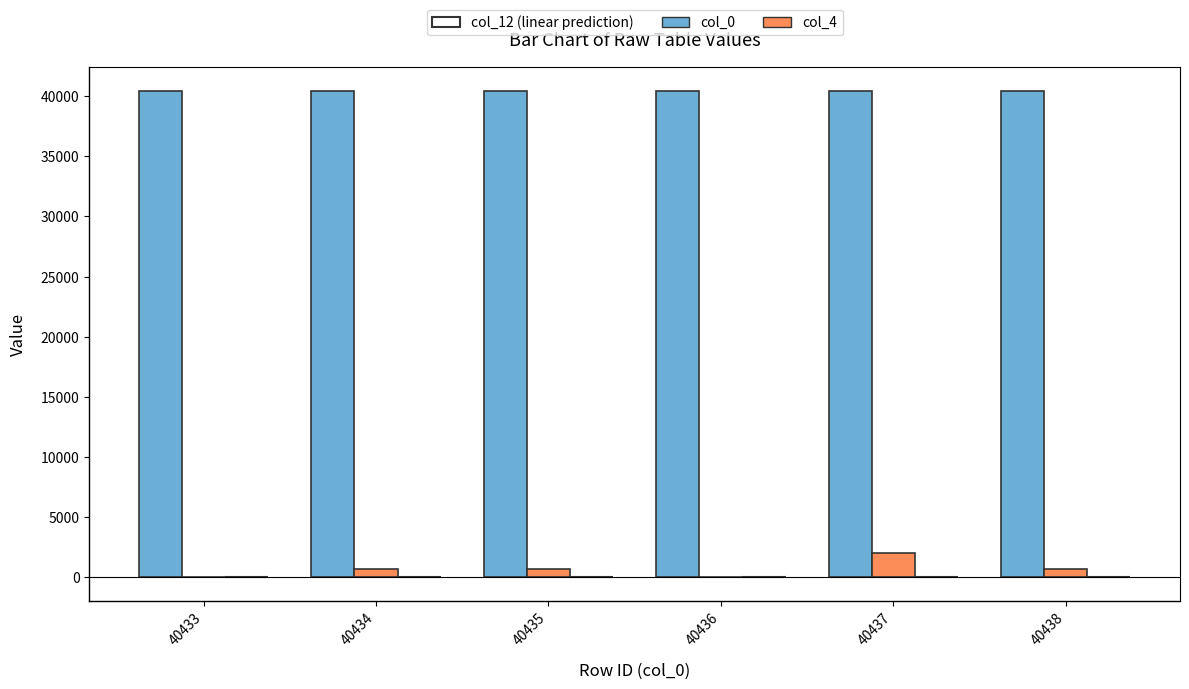

Reading left to right, transcribe all the data shown in this chart.

col_0: 40433	40434	40435	40436	40437	40438
col_4: -1	652	654	-1	2010	669
col_12: 0	0	1	2	3	0